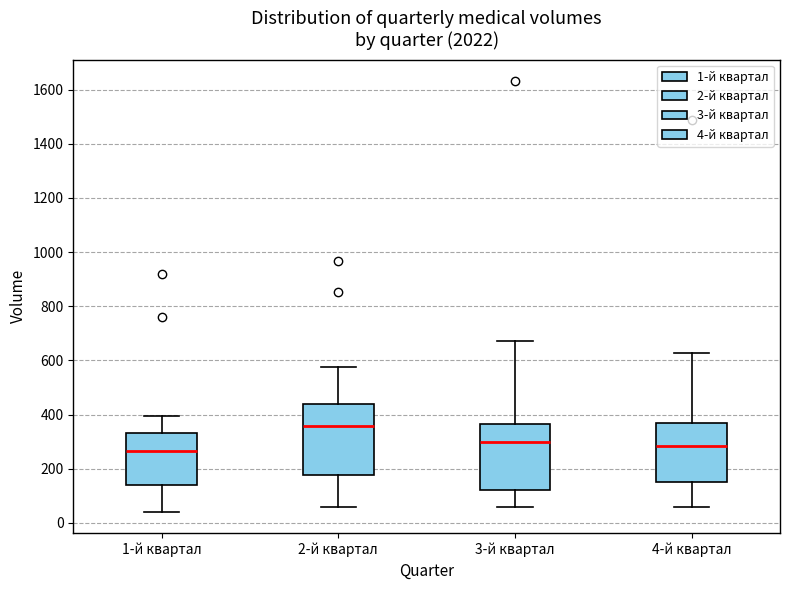

Where does the lower whisker of the box for 4-й квартал end on the y-axis? The values are not printed on the chart, so give them approximately, as read against the axis.

60